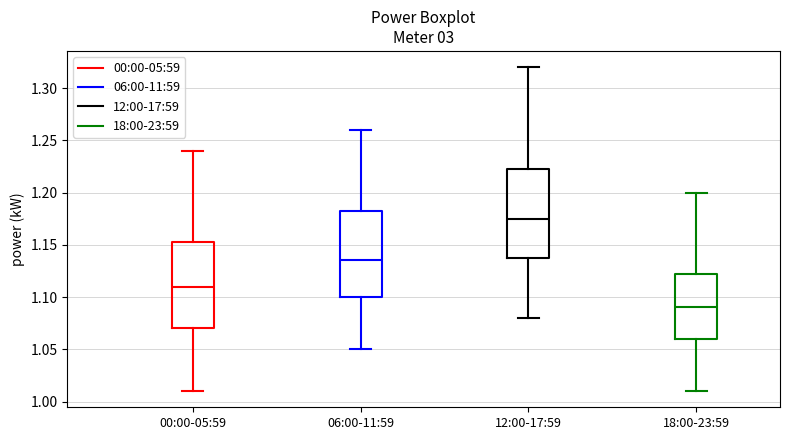

Where is the upper edge of the box for 12:00-17:59 on the y-axis? The values are not printed on the chart, so give them approximately, as read against the axis.

1.225